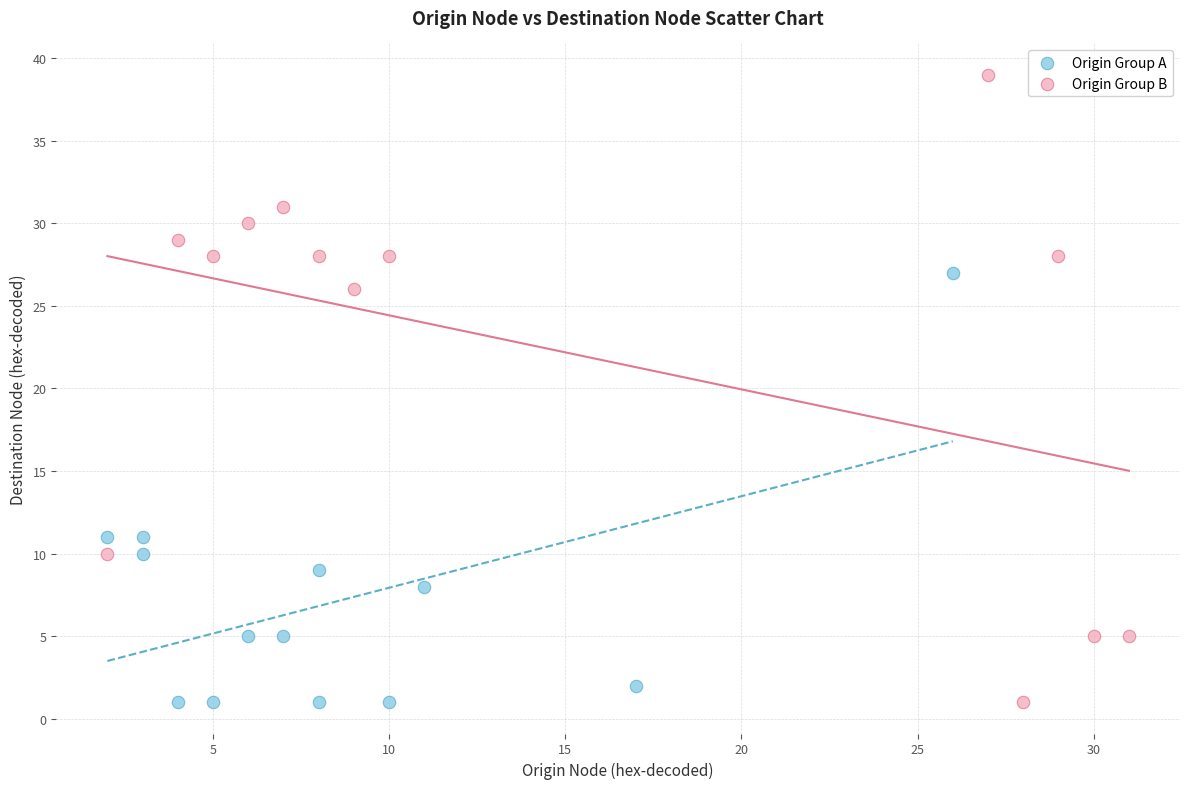

Which series has the widest spread of Y values?

Origin Group B